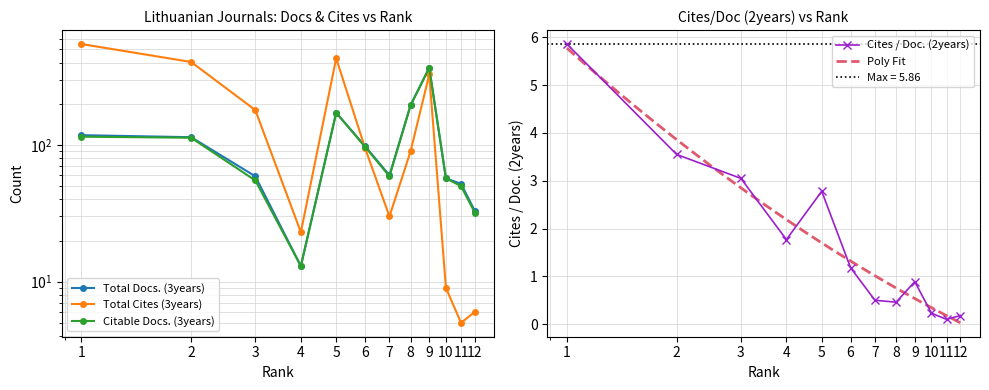

Reading left to right, transcribe all the data shown in this chart.

Total Docs. (3years): 118.0	114.0	59.0	13.0	172.0	98.0	60.0	196.0	367.0	57.0	52.0	33.0
Total Cites (3years): 548.0	405.0	180.0	23.0	431.0	95.0	30.0	90.0	328.0	9.0	5.0	6.0
Citable Docs. (3years): 115.0	113.0	55.0	13.0	172.0	97.0	59.0	195.0	367.0	57.0	50.0	32.0
Cites / Doc. (2years): 5.9	3.5	3.0	1.8	2.8	1.2	0.5	0.5	0.9	0.2	0.1	0.2